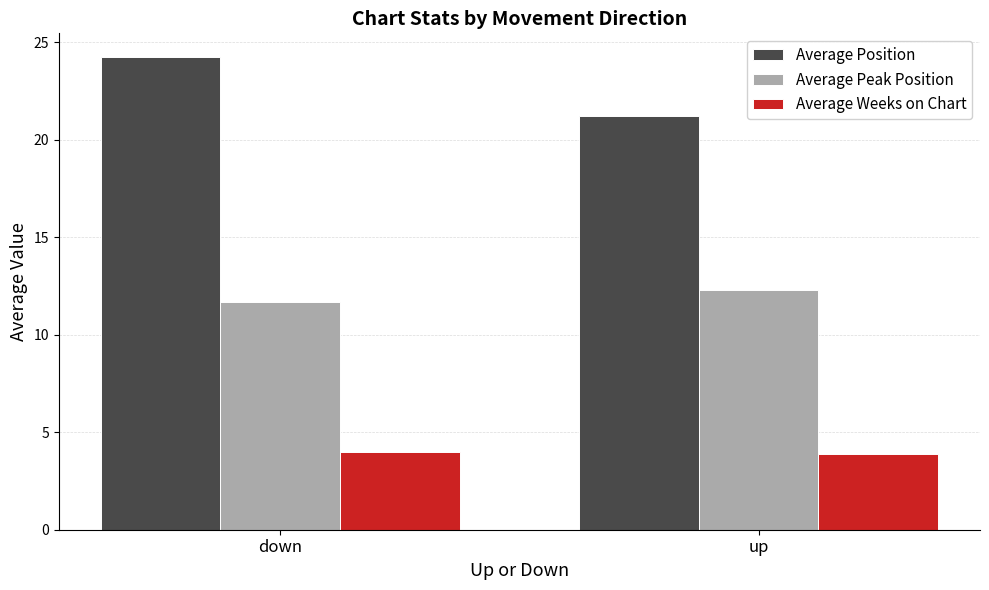

Between down and up, which series saw the biggest shift?

Average Position